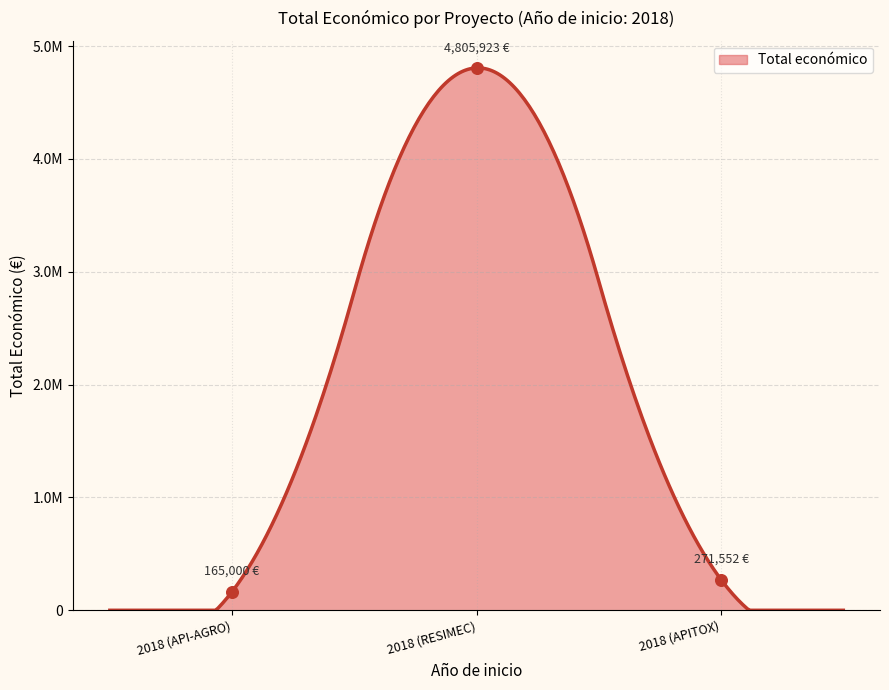

Approximately how many times larger is the value at 2018 (APITOX) compared to 2018 (API-AGRO)?

1.6